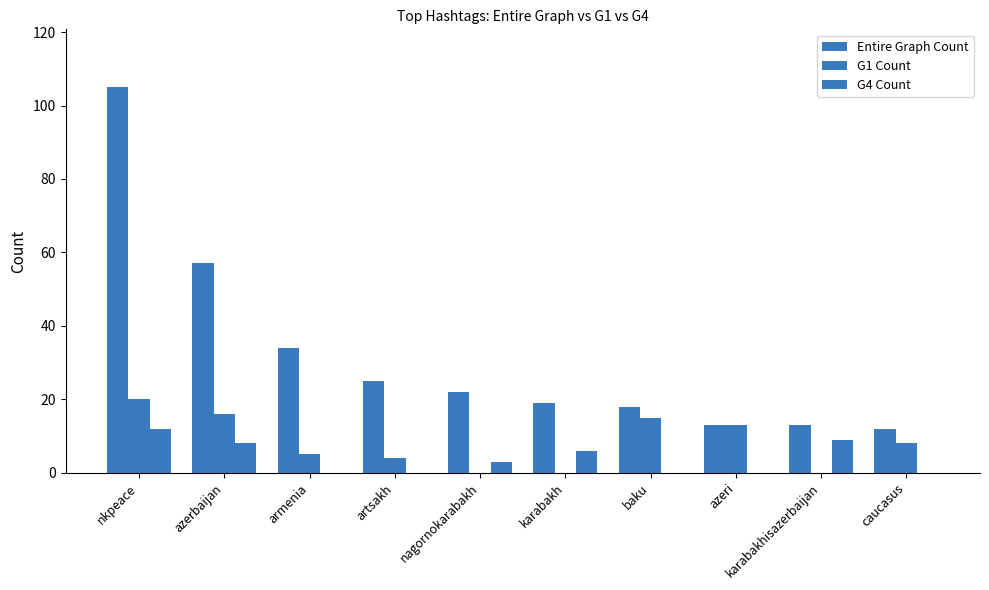

Count the number of data series in this chart.

3